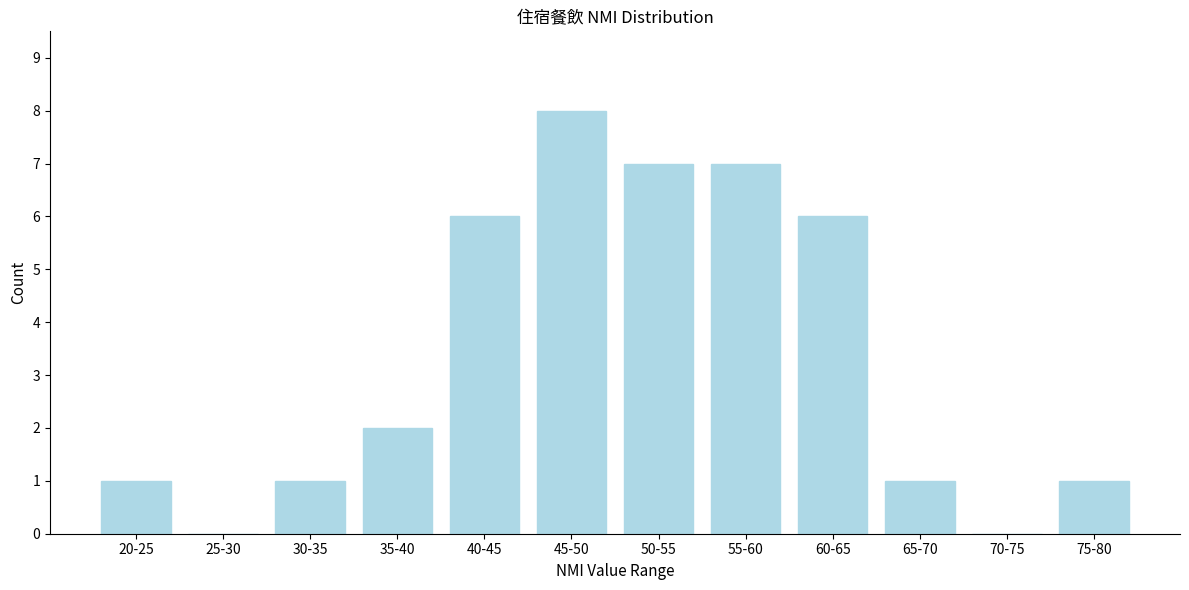

Reading left to right, what are all the values shown in this chart?

20-25=1	25-30=0	30-35=1	35-40=2	40-45=6	45-50=8	50-55=7	55-60=7	60-65=6	65-70=1	70-75=0	75-80=1